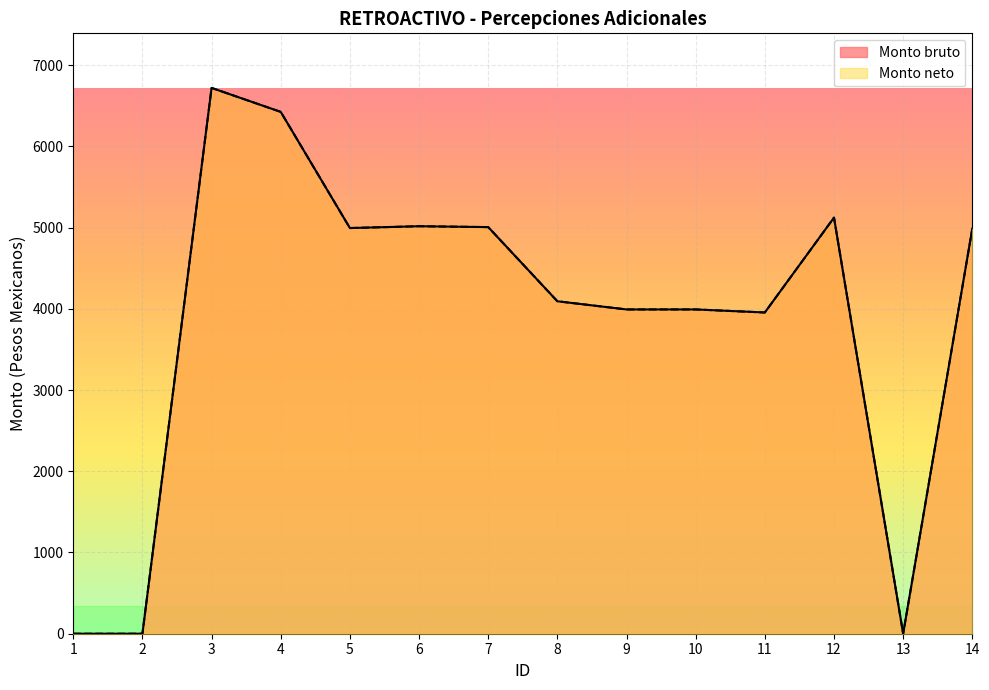

What is the approximate value of Monto bruto at 6?

5016.4